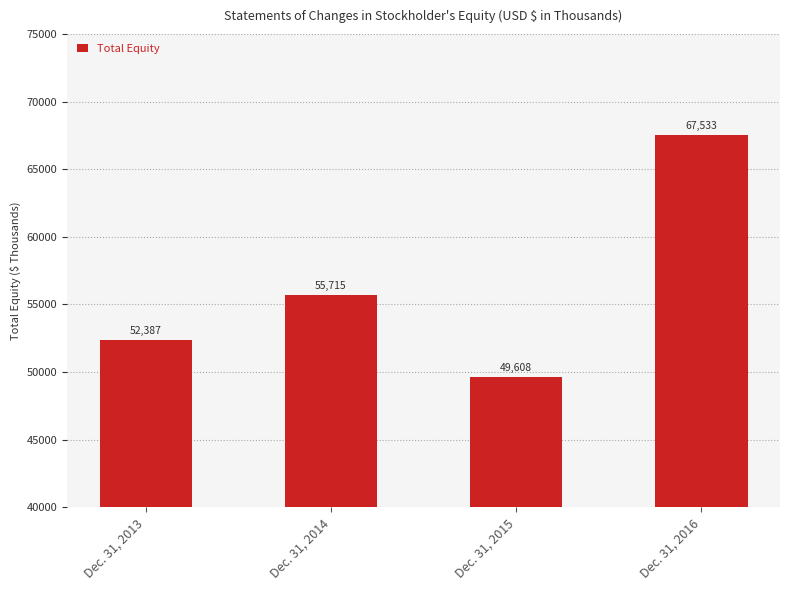

At which category does the chart reach its peak across all series?

Dec. 31, 2016